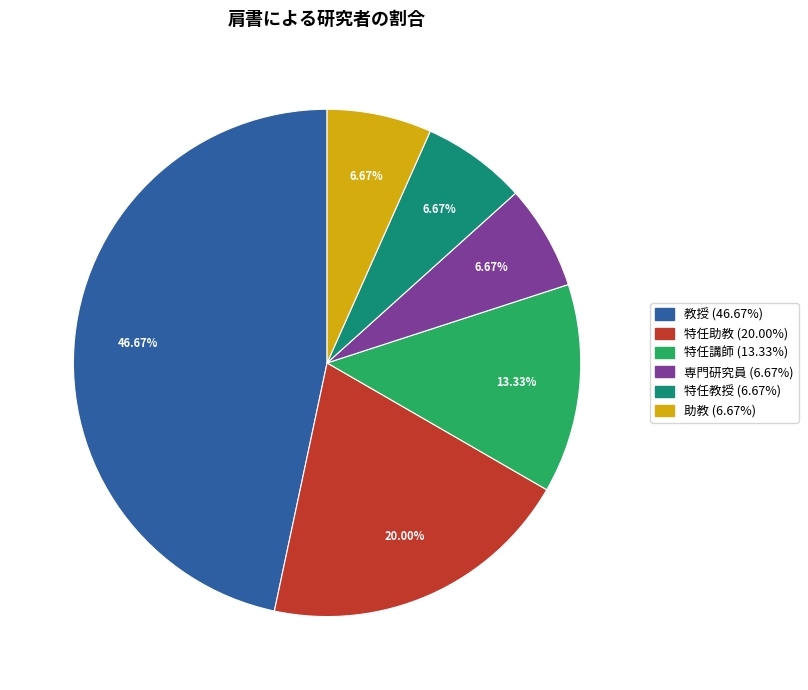

What percentage is the 教授 slice, to the nearest percent?

47%